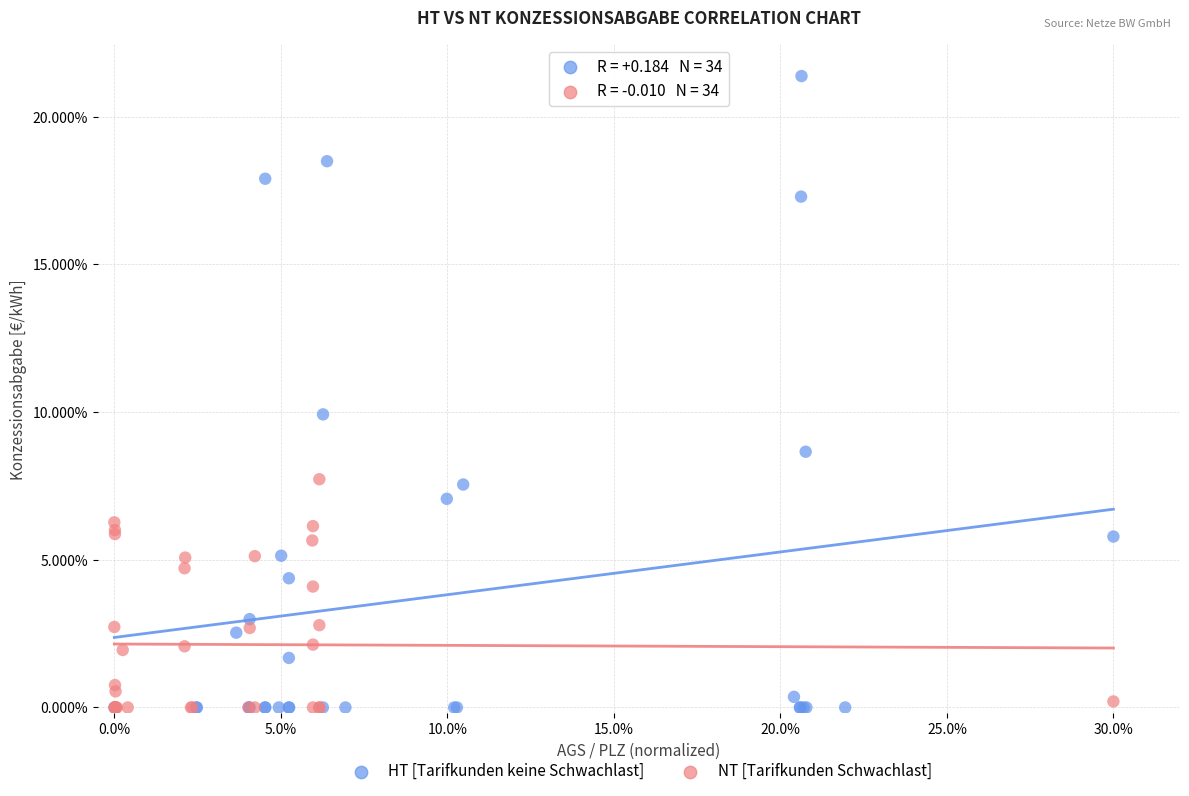

What are all the series names shown in the legend?

HT [Tarifkunden keine Schwachlast], NT [Tarifkunden Schwachlast]